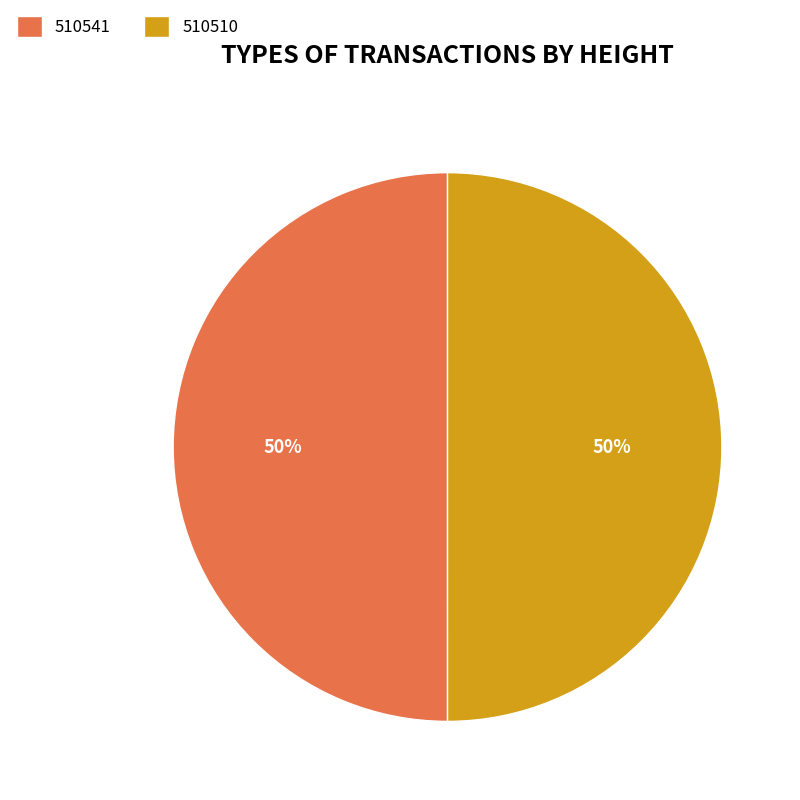

To the nearest percent, what is the combined percentage of 510510 and 510541?

100%